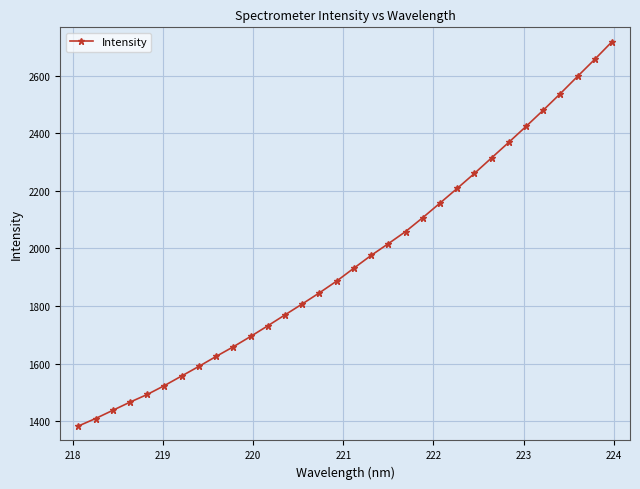

How many lines are shown in the chart?

1